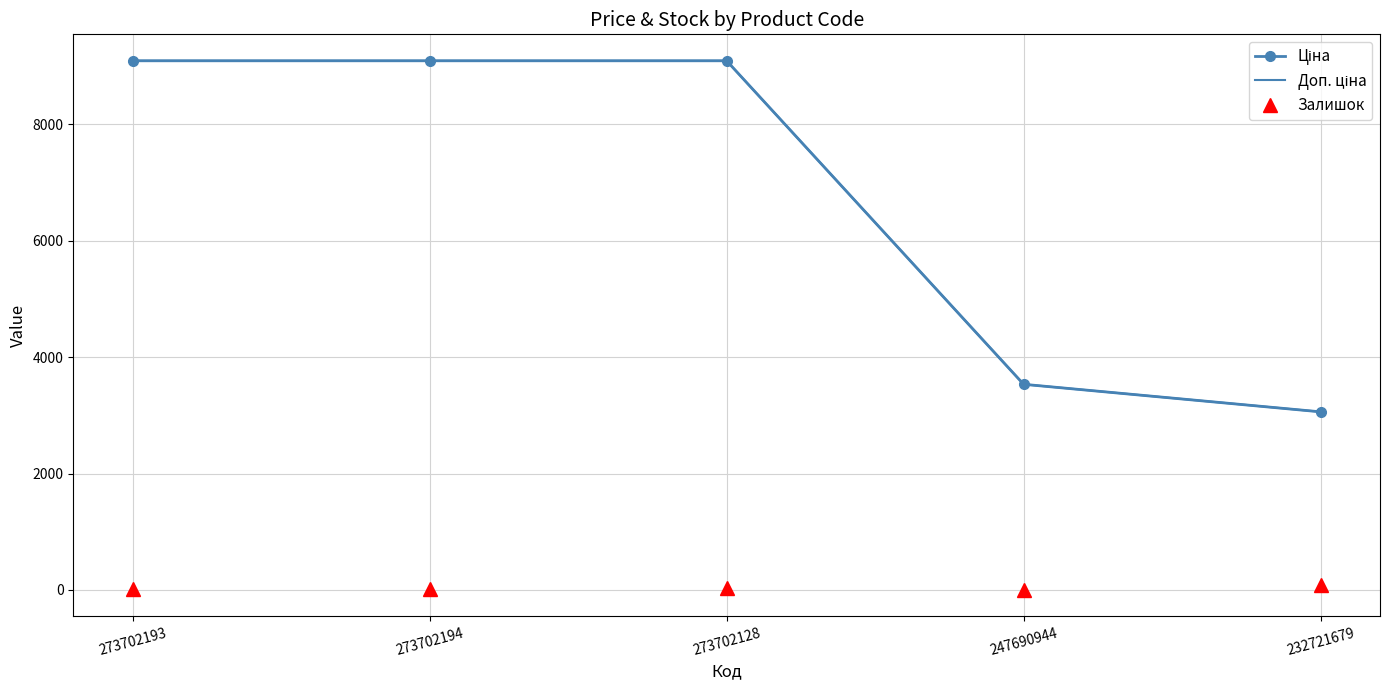

True or false: Залишок has a value of 33.0 at 273702128.

True